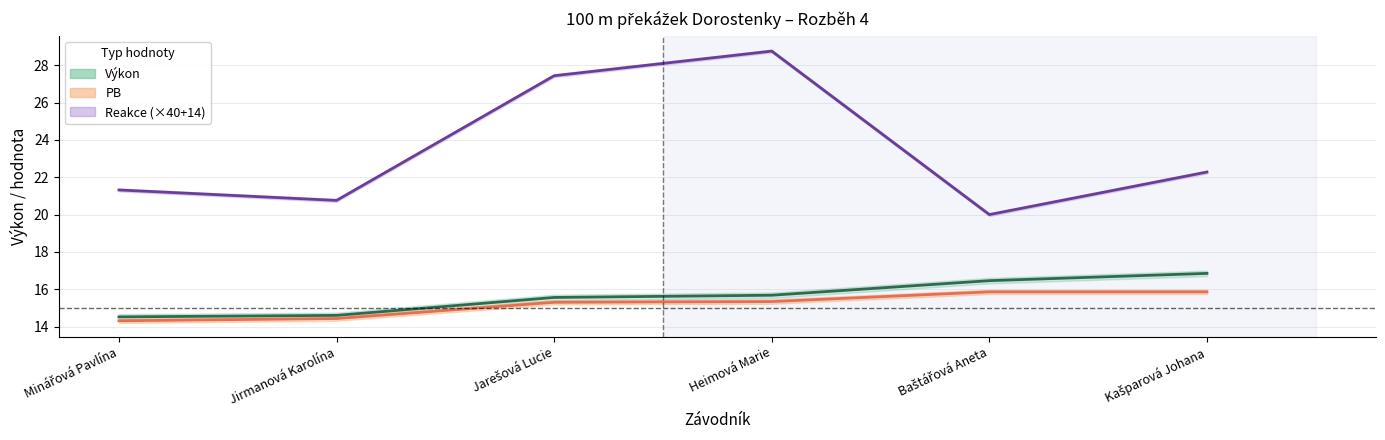

Is this an area chart (filled region under the line)?

No